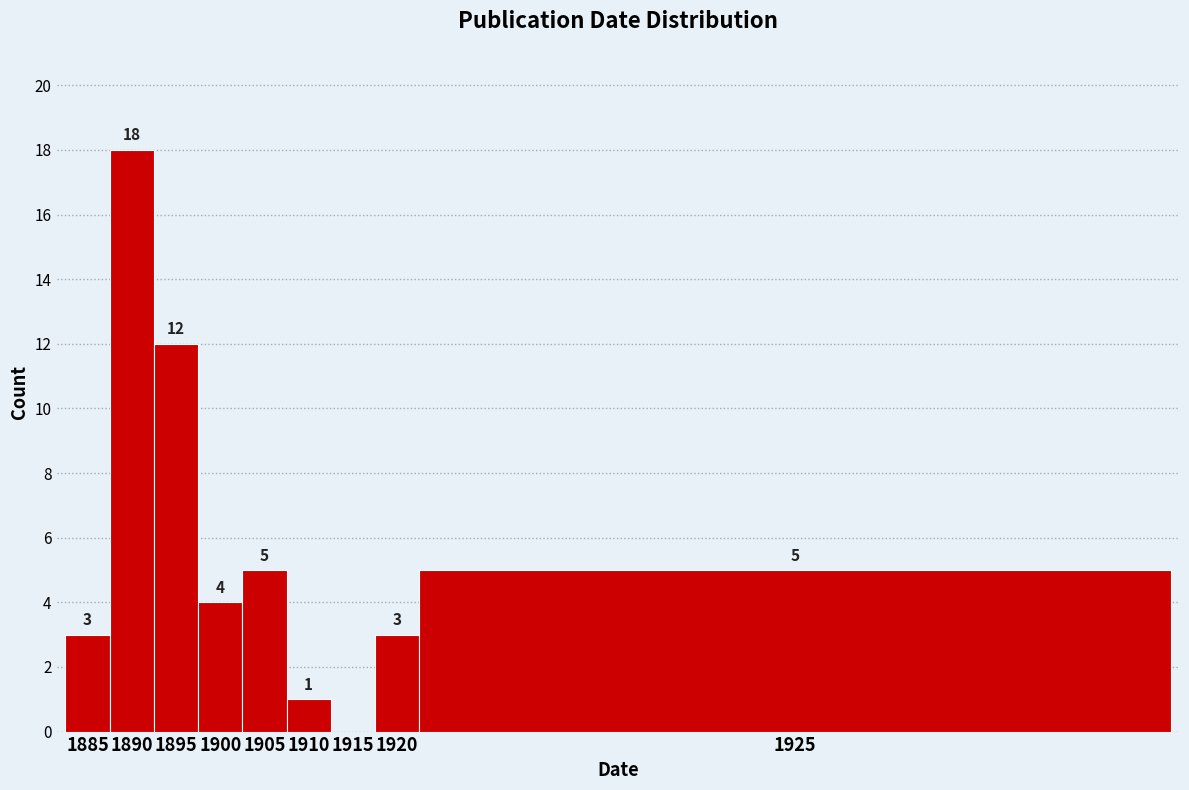

Reading left to right, what are all the values shown in this chart?

1885=3	1890=18	1895=12	1900=4	1905=5	1910=1	1915=0	1920=3	1925=5